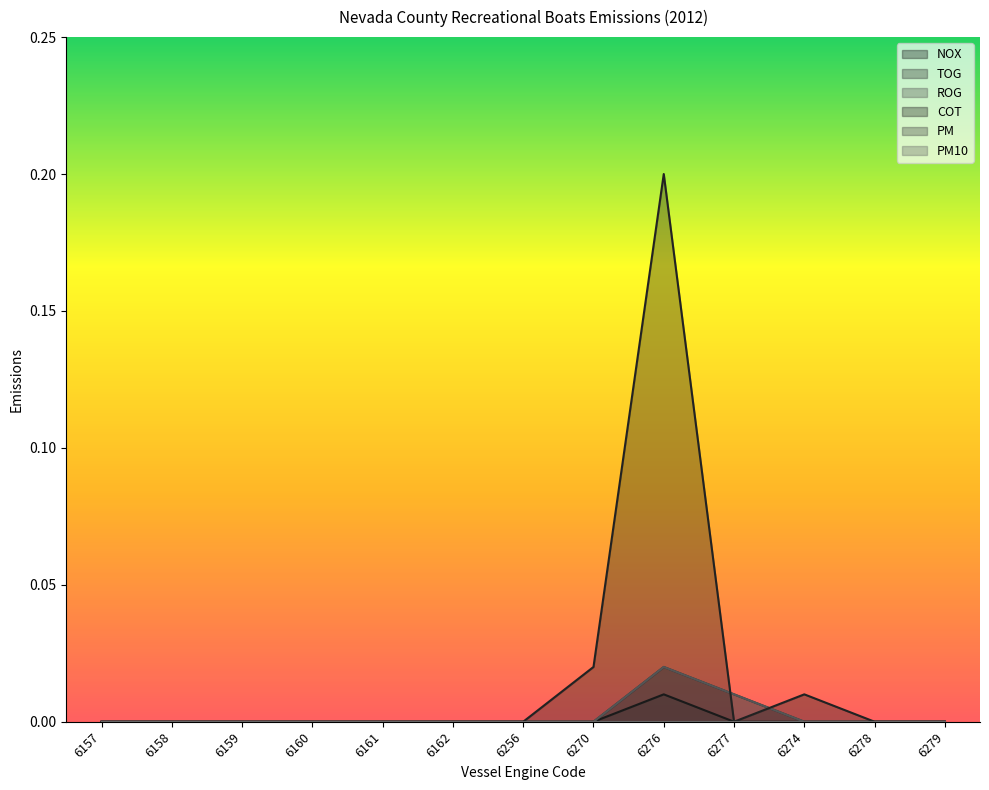

True or false: NOX has more than 1 interior local peaks.

False